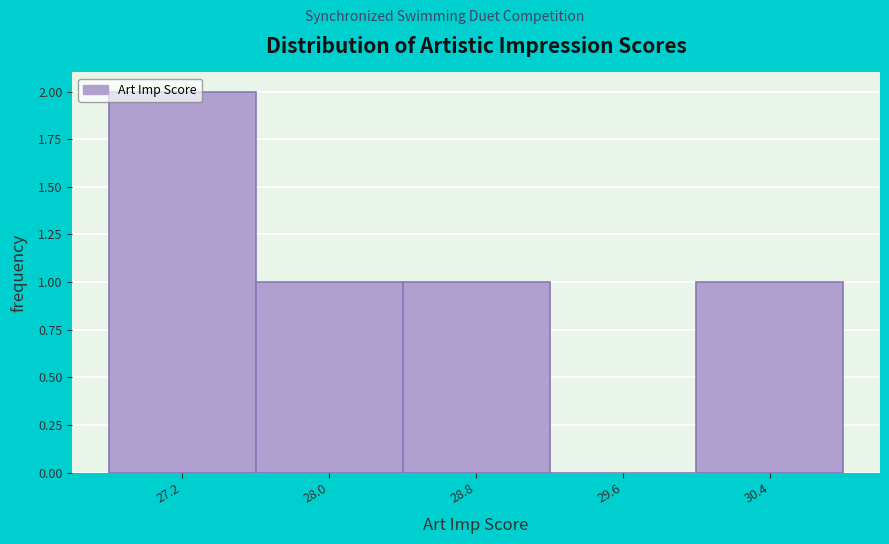

What is the height of the bar covering 27.6 to 28.4 on the x-axis? Neither the bar edges nor the heights are printed on the chart, so give them approximately, as read against the axes.

1